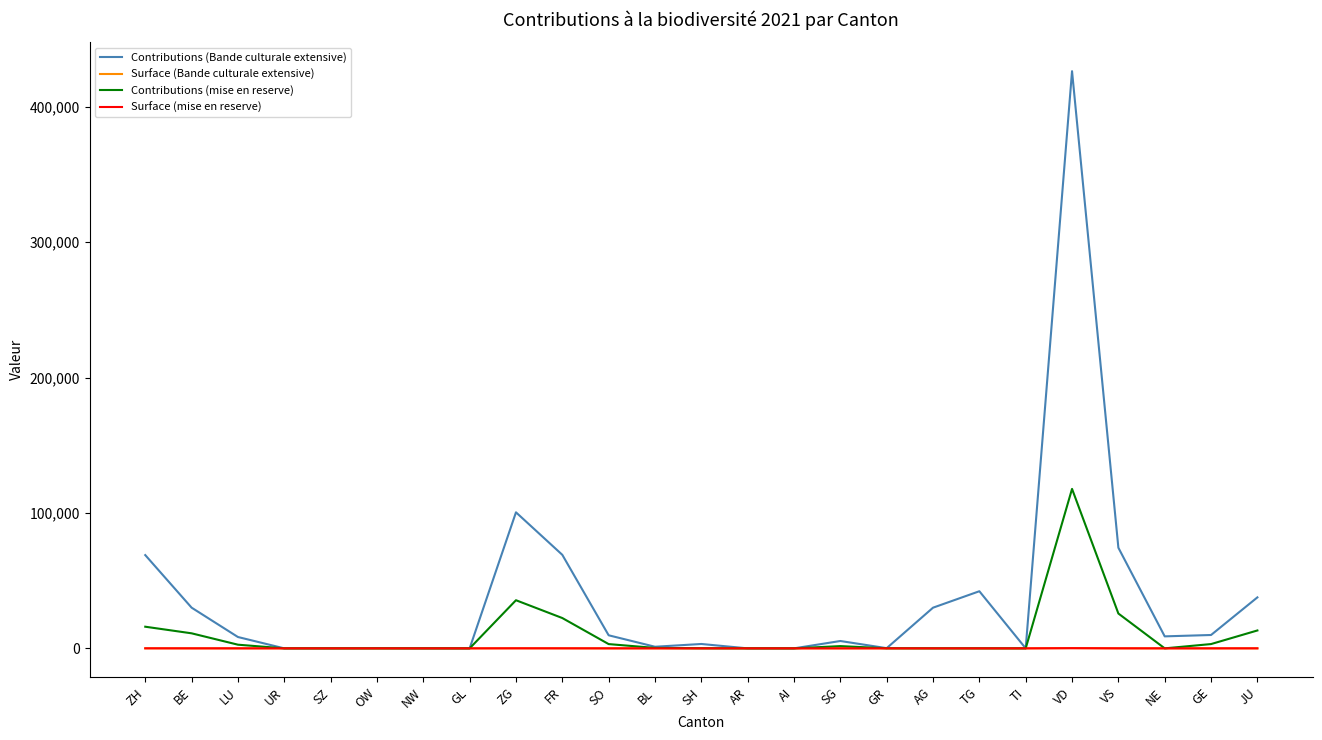

Which series has the widest spread of values?

Contributions (Bande culturale extensive)